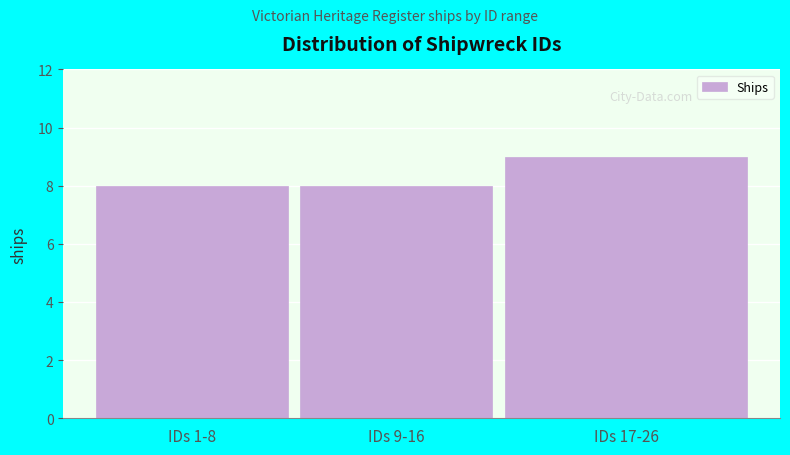

Reading right to left, list all the values displayed in this chart.

9	8	8